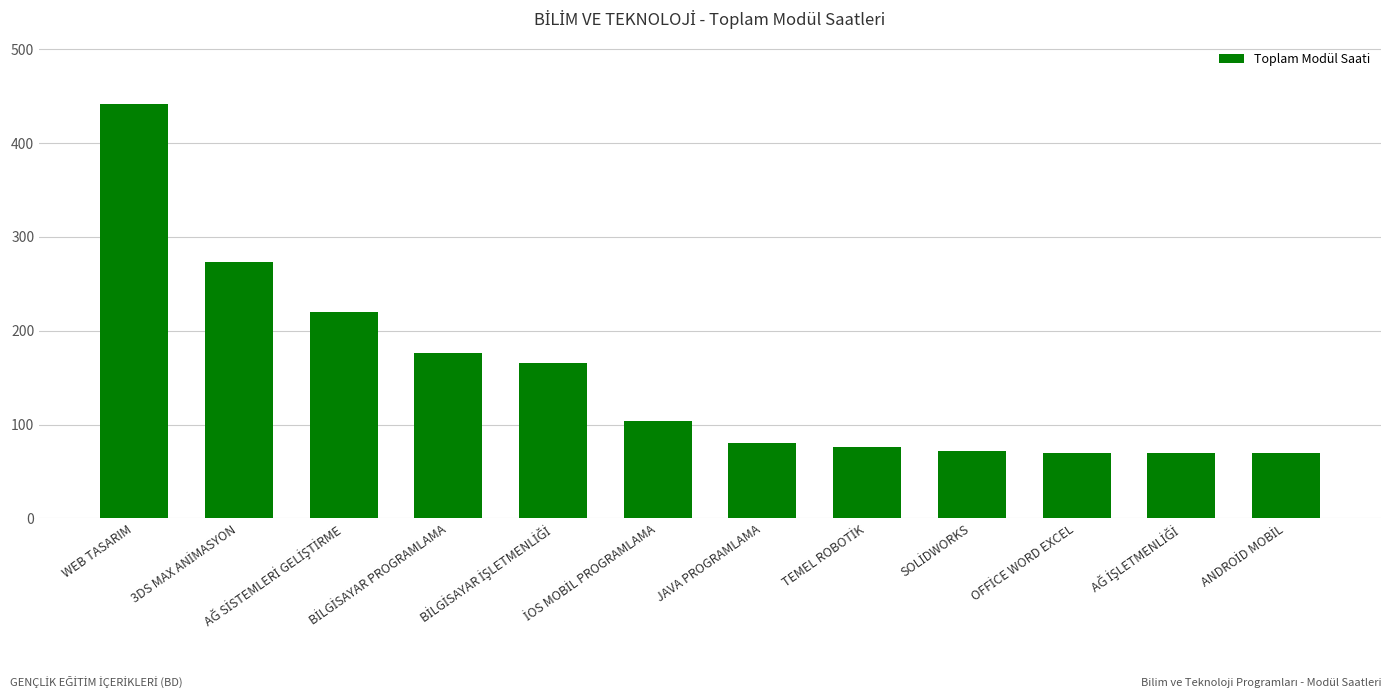

How many distinct data groups are displayed?

1